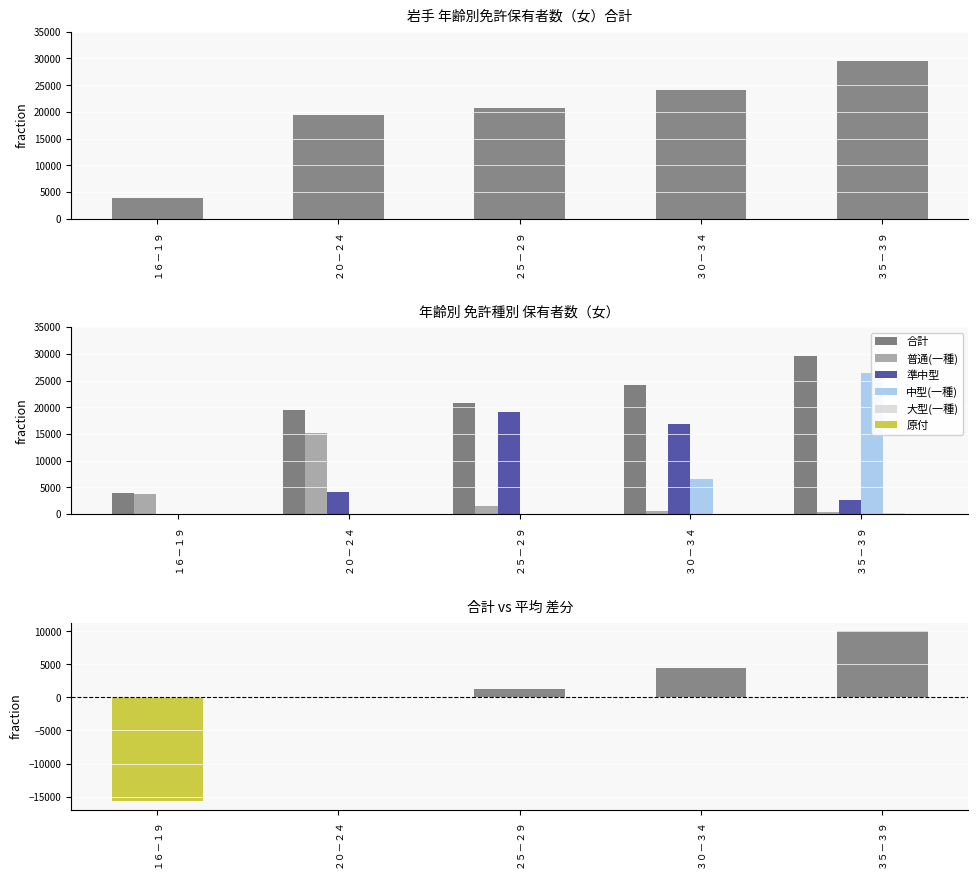

Where does the 中型(一種) series first go above 55?

３０－３４